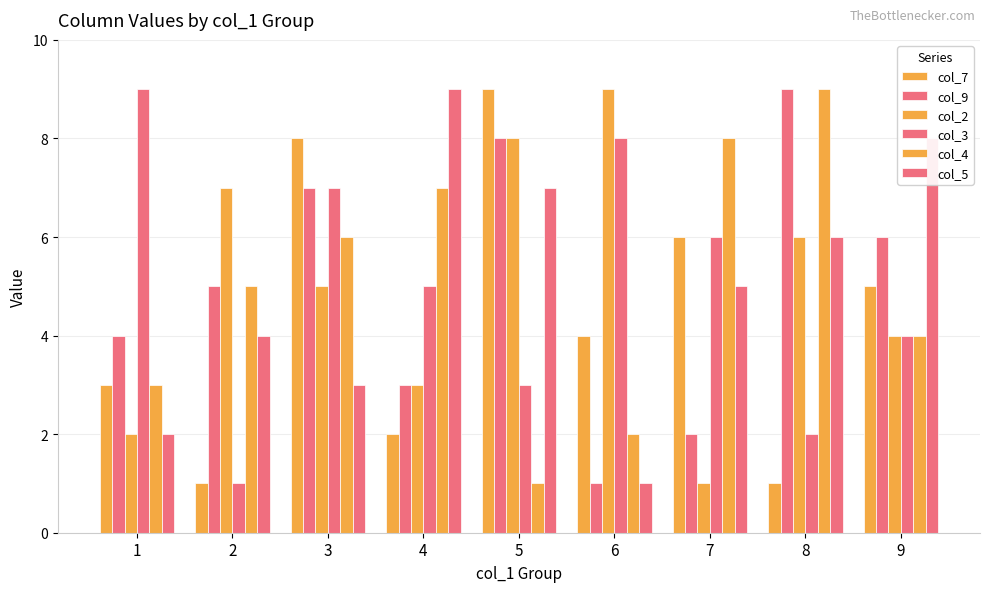

Read the col_2 value at 2.

7